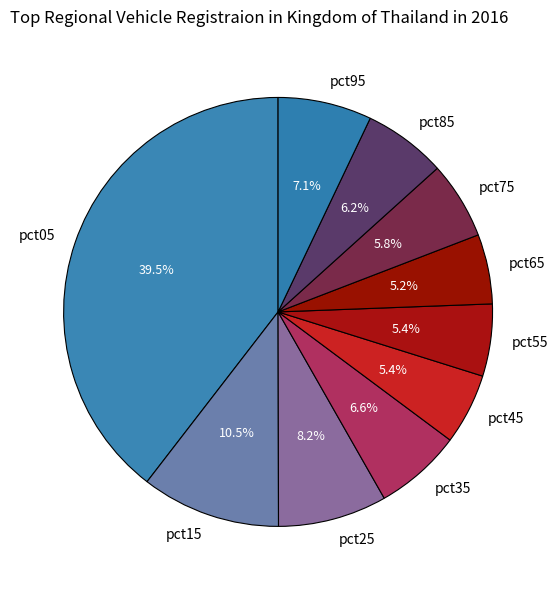

Which slice is the largest?

pct05